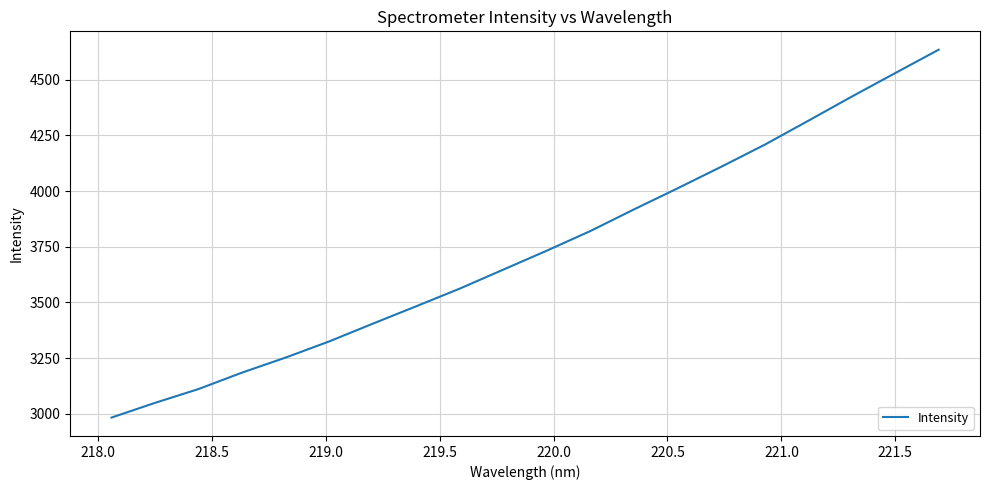

Reading left to right, list all the values displayed in this chart.

2982.9	3049.0	3111.1	3185.0	3252.5	3325.0	3404.6	3482.9	3562.3	3647.5	3732.7	3820.8	3917.8	4012.2	4108.8	4207.9	4315.2	4423.7	4529.5	4634.6